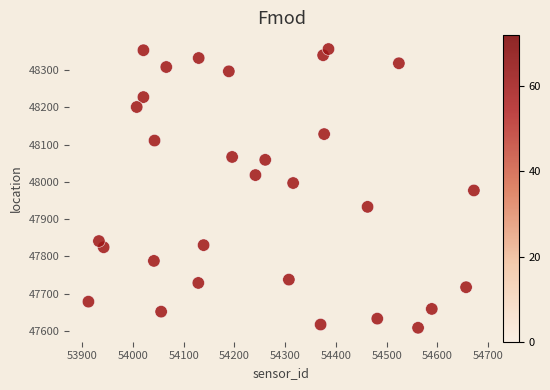

What is the range of X values (max minus min)?

759.5